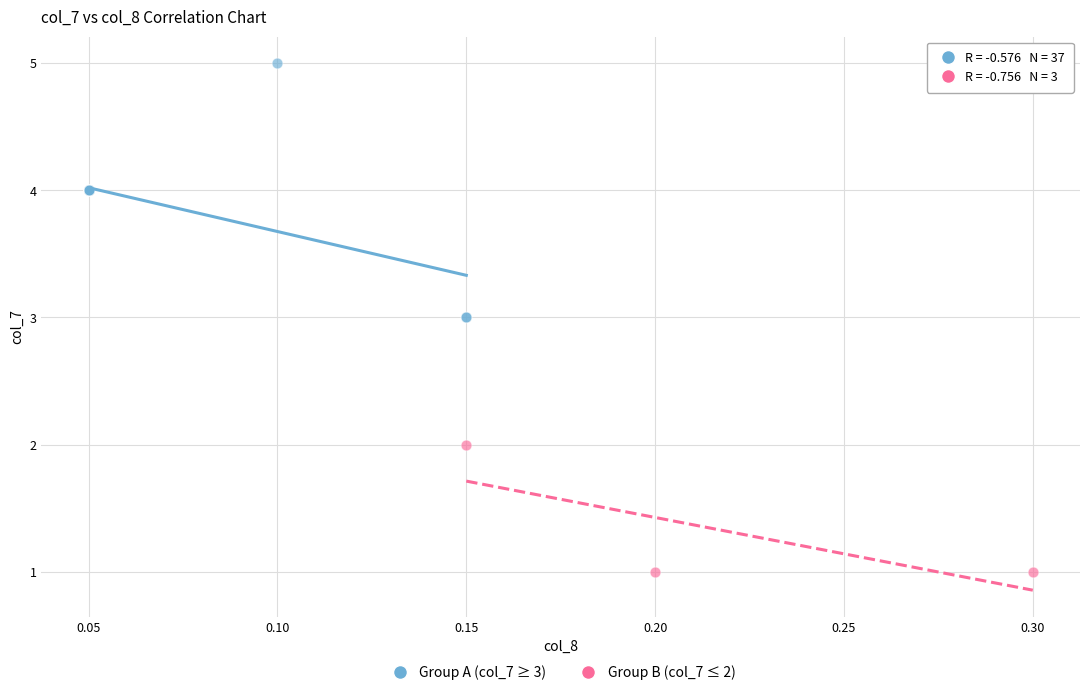

Which series has the widest spread of Y values?

Group A (col_7 ≥ 3)